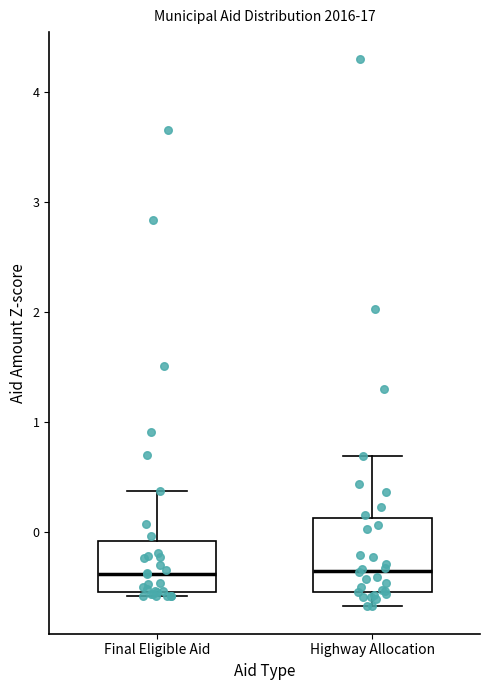

Reading left to right, transcribe this box plot: for each box, give where its median line is, the range the box spans, and where its two whiskers end, as read against the y-axis. The values are not printed on the chart, so give them approximately, as read against the axis.

Final Eligible Aid: median -0.4, box -0.5 to -0.1, whiskers -0.6 to 0.4
Highway Allocation: median -0.4, box -0.5 to 0.1, whiskers -0.7 to 0.7